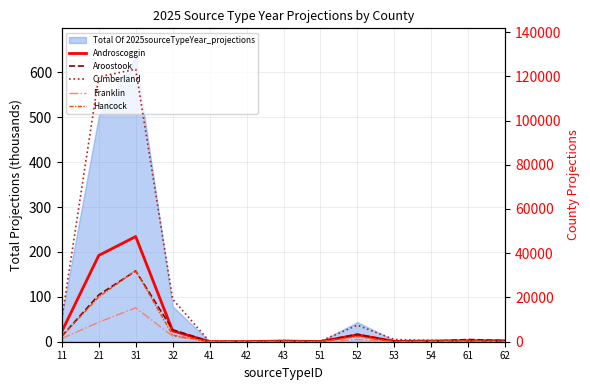

Reading right to left, extract all data points from this chart.

Androscoggin: 62=365.9	61=386.2	54=298.1	53=161.5	52=3108.5	51=89.3	43=307.1	42=44.0	41=55.3	32=4917.6	31=47543.1	21=38997.5	11=4574.3
Aroostook: 62=521.0	61=1011.3	54=188.0	53=114.4	52=3366.9	51=101.3	43=275.8	42=20.4	41=23.5	32=5450.0	31=32000.1	21=21147.1	11=2483.4
Cumberland: 62=587.4	61=439.5	54=581.9	53=977.2	52=7470.2	51=241.7	43=522.3	42=166.7	41=97.2	32=19238.8	31=123185.3	21=119755.6	11=10299.0
Franklin: 62=52.2	61=183.4	54=140.7	53=7.5	52=996.8	51=27.7	43=93.8	42=3.2	41=8.5	32=2491.6	31=15327.0	21=8816.0	11=1423.3
Hancock: 62=74.8	61=266.4	54=178.0	53=21.5	52=2341.3	51=66.4	43=184.8	42=71.4	41=13.6	32=2954.1	31=32202.8	21=20220.8	11=2325.0